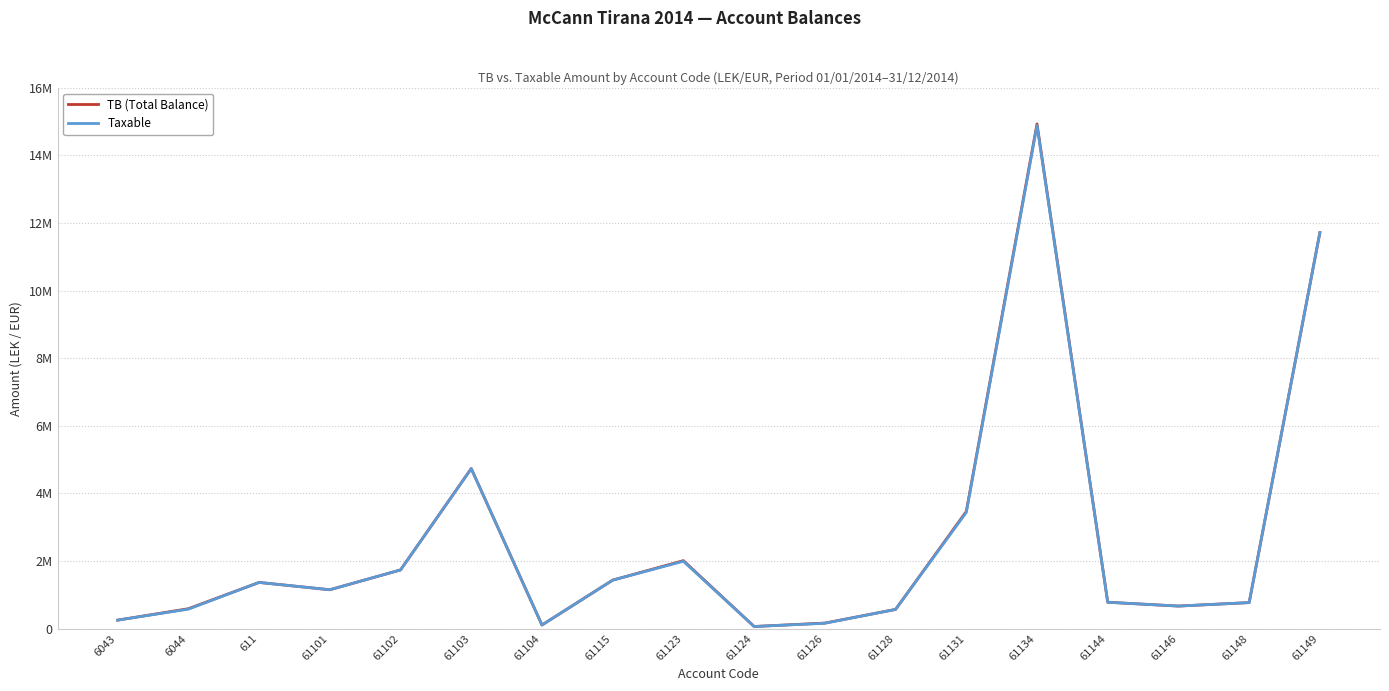

Where is TB (Total Balance) nearest to the value 7496485?

61103